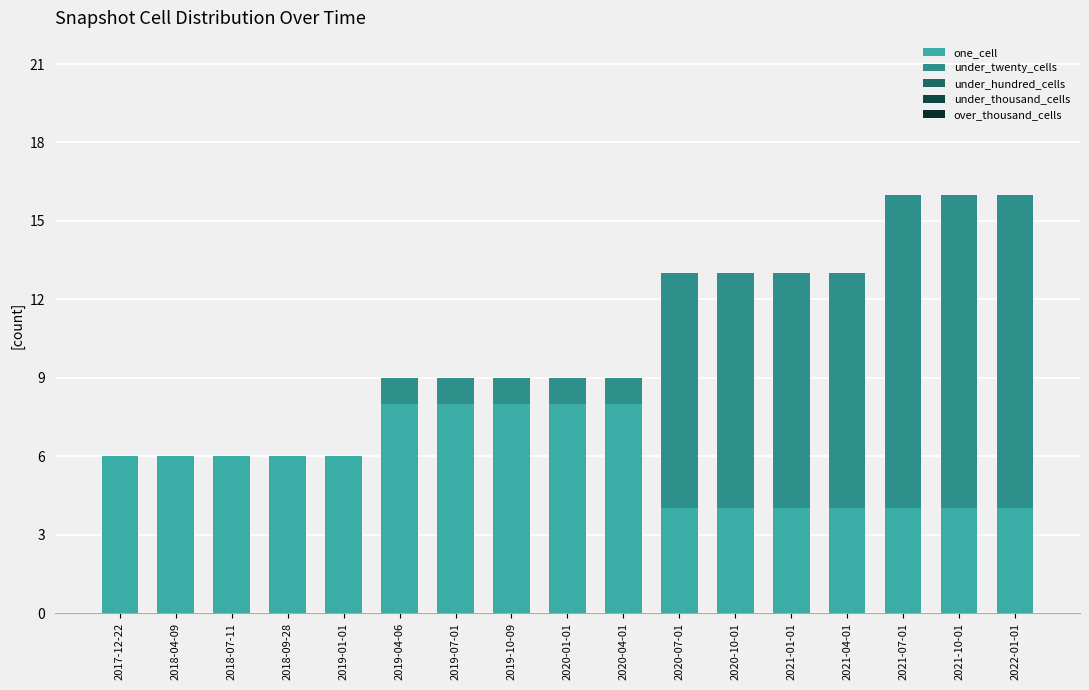

Are the bars horizontal?

No